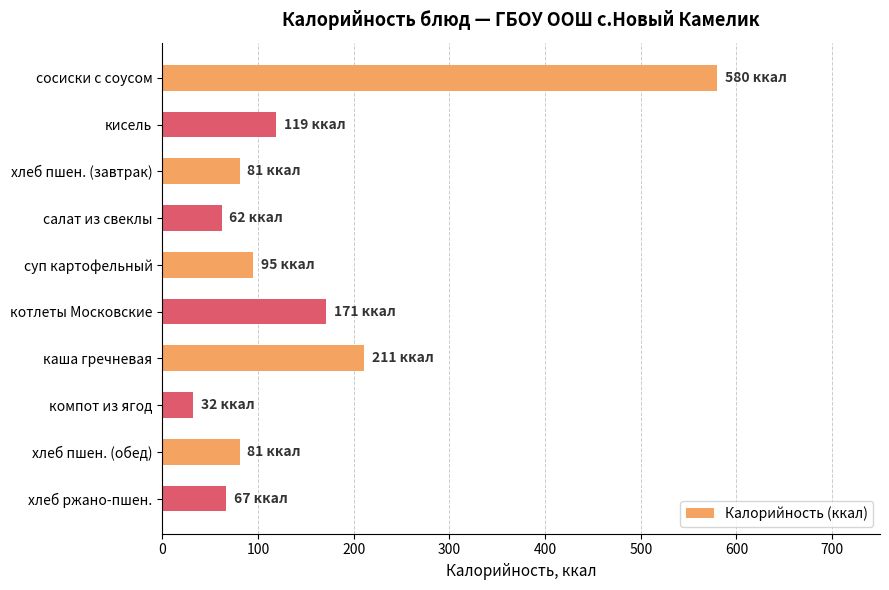

What is the label of the 2nd bar from the bottom?

хлеб пшен. (обед)